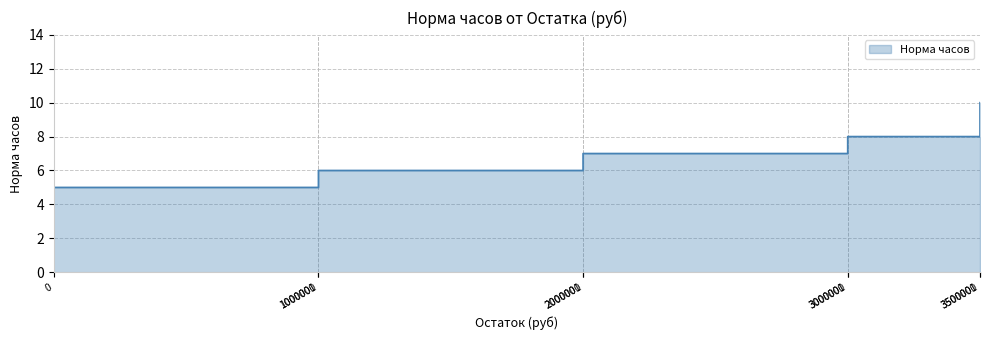

How many categories are shown in the chart?

9